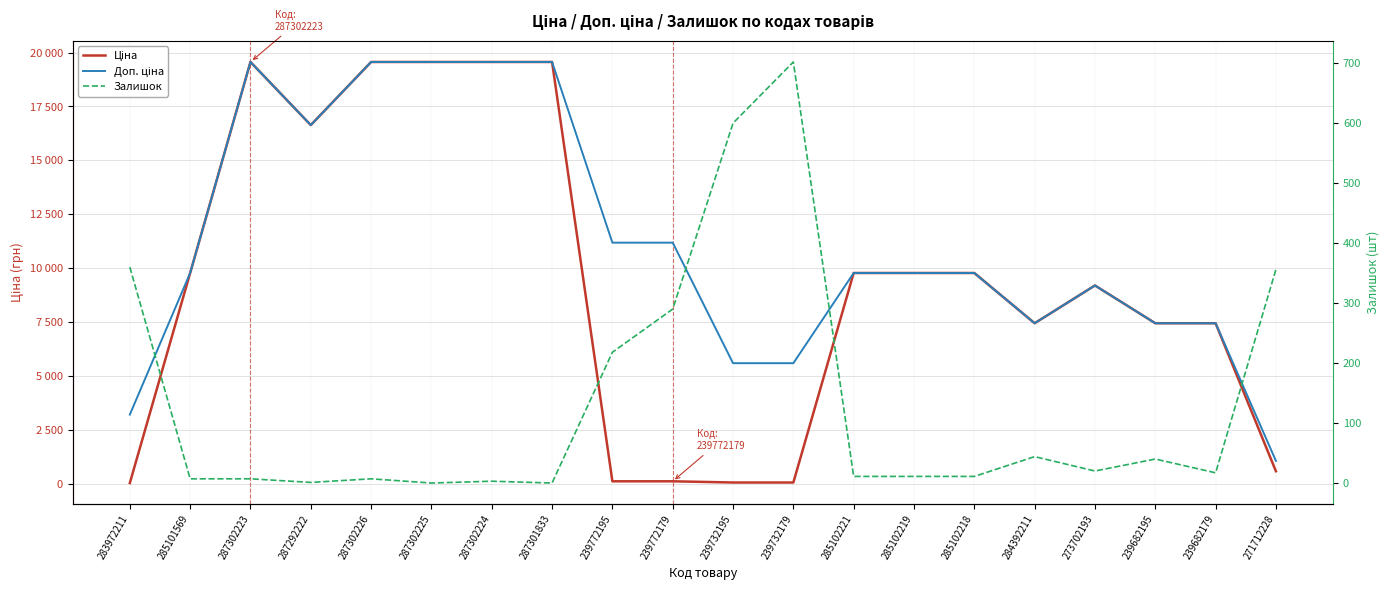

True or false: Ціна and Доп. ціна cross at least once.

False